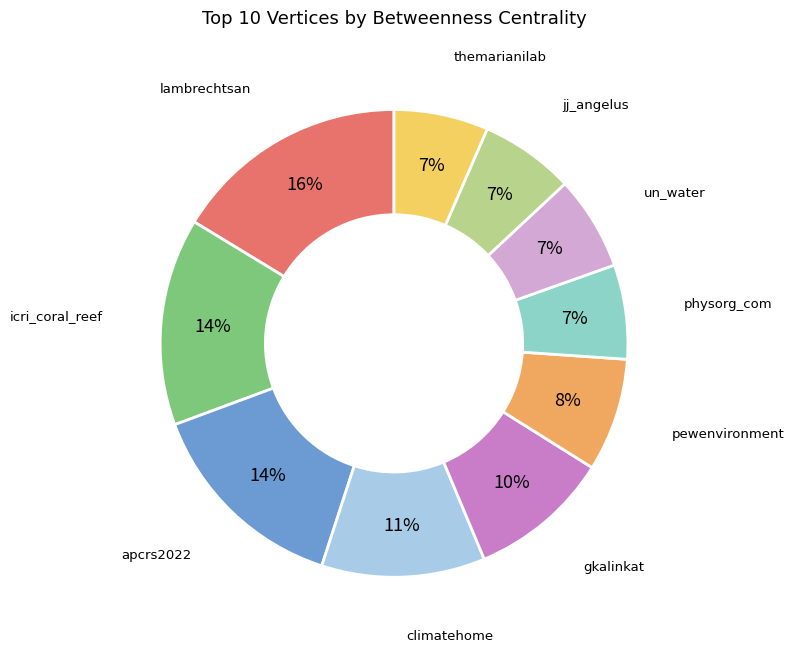

To the nearest percent, what is the average slice percentage?

10%